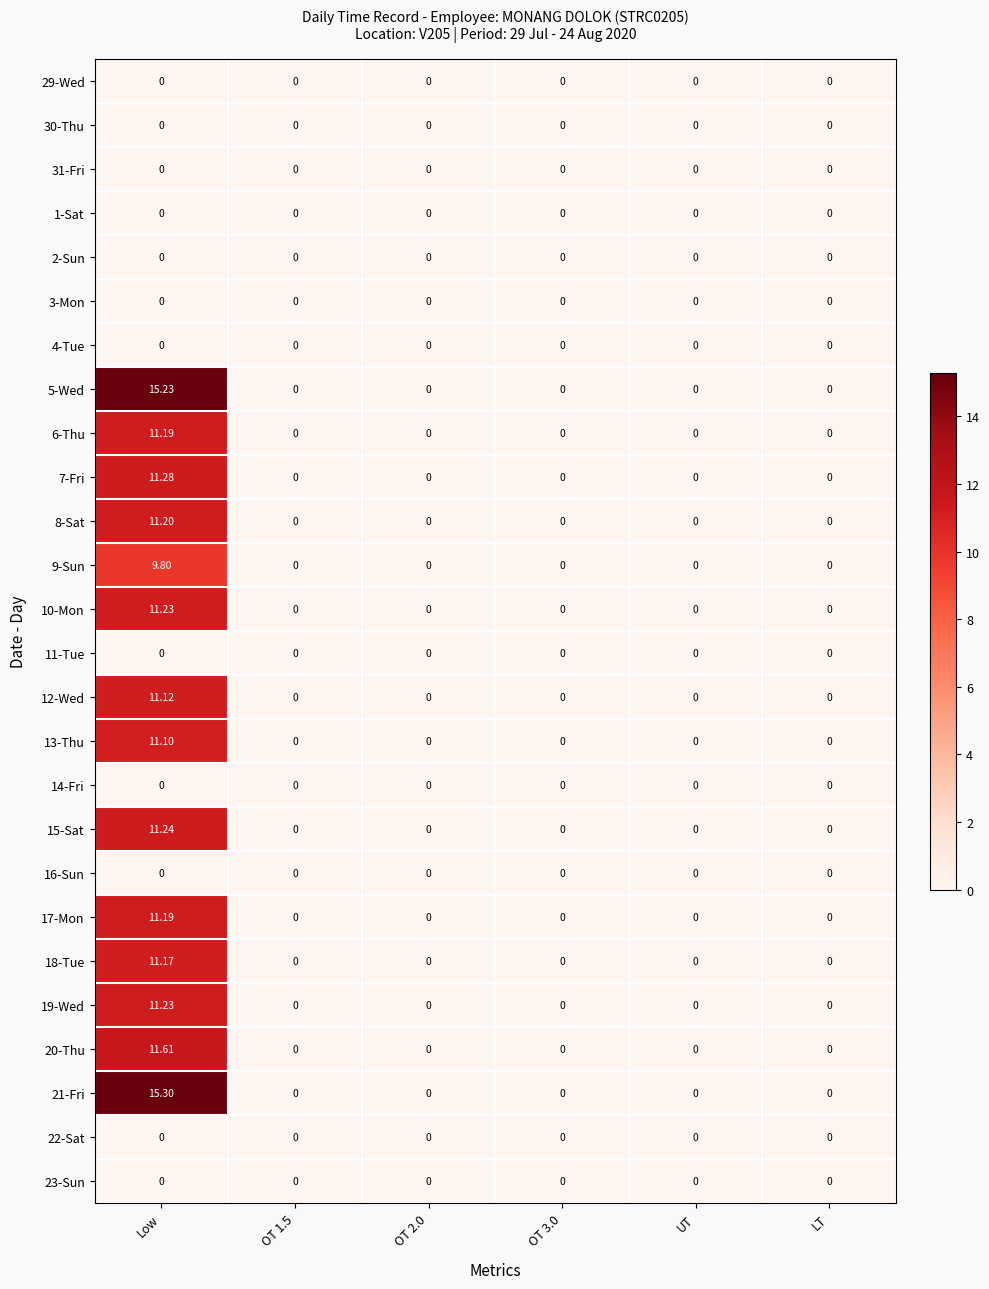

At which category is the sum across all series the highest?

Low